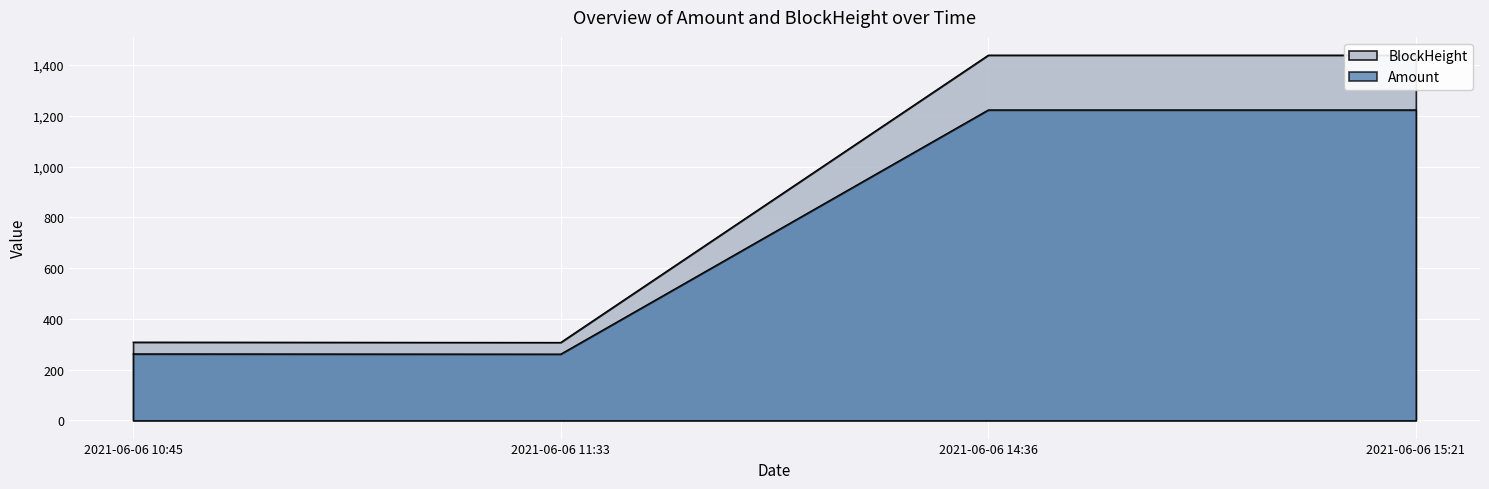

Reading left to right, transcribe all the data shown in this chart.

2021-06-06 10:45=308.0	2021-06-06 11:33=307.0	2021-06-06 14:36=1439.0	2021-06-06 15:21=1439.0